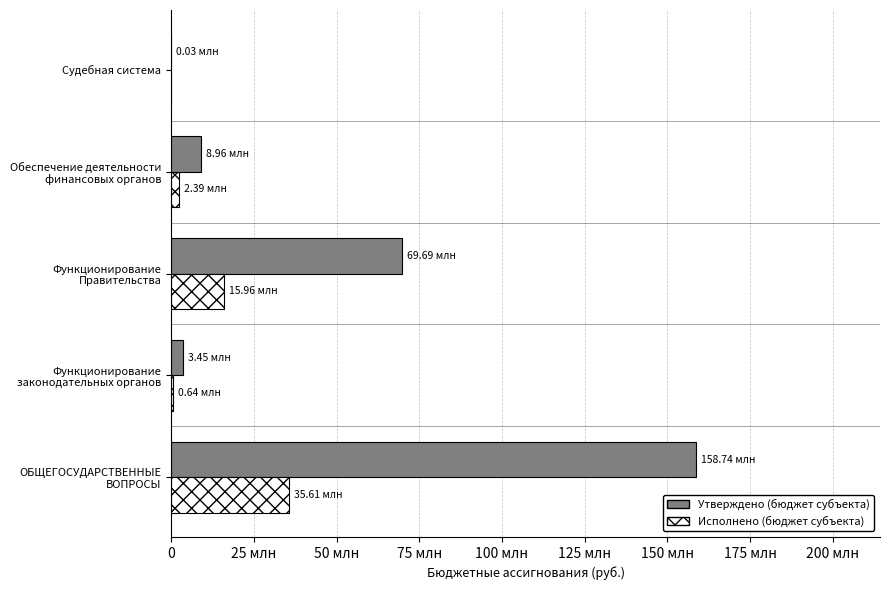

Which series has the largest range (max minus min)?

Утверждено (бюджет субъекта)